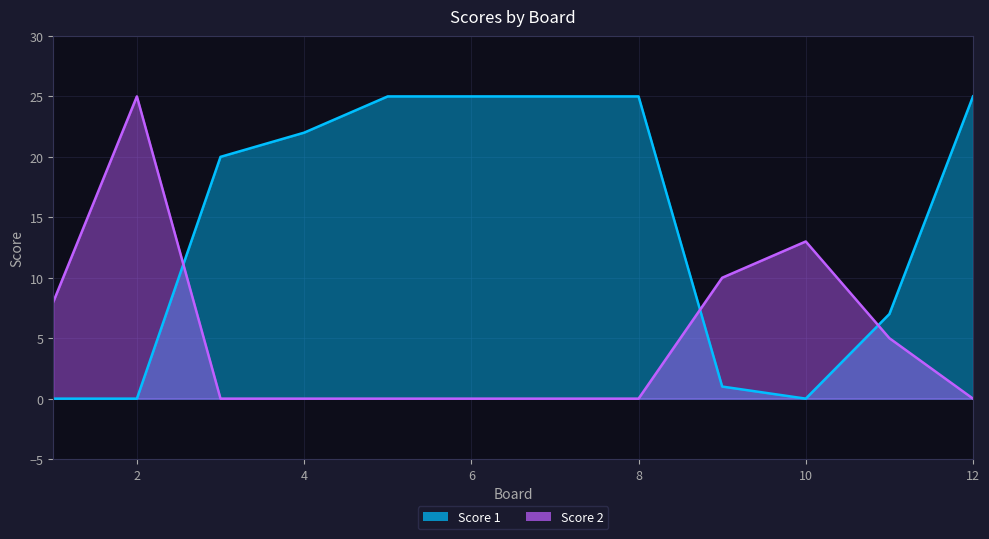

What is the total value across all series at 9?

11